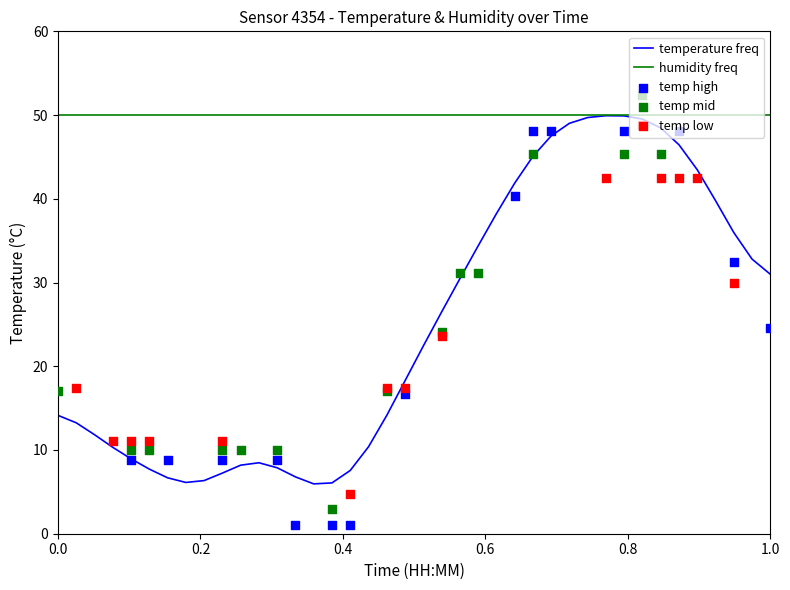

Which has a higher value, 01:32 or 00:43?

01:32